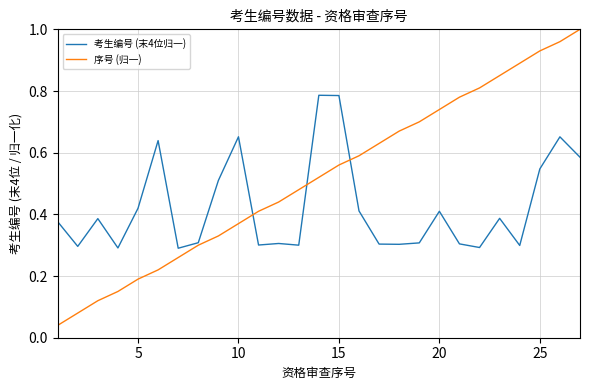

Which series has the largest total across all categories?

序号 (归一)